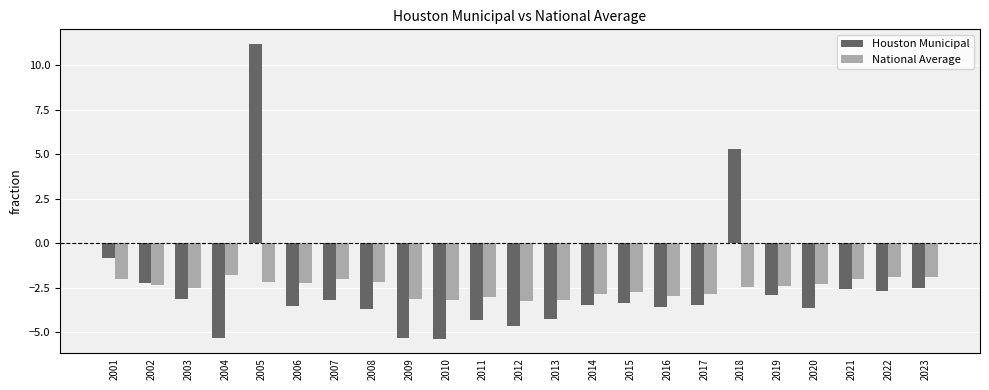

What is the spread (max minus min) of values at 2017?

0.6